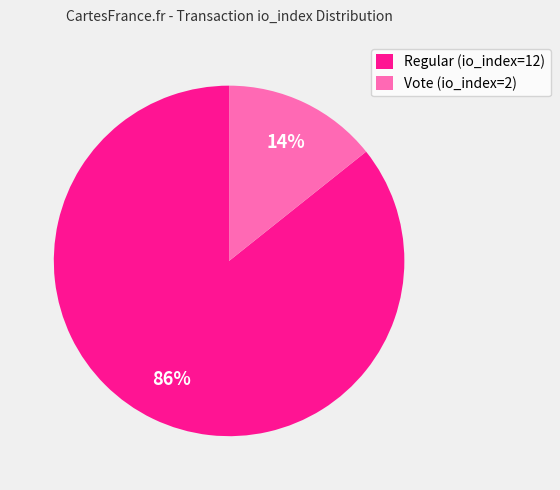

What percentage is the Vote (io_index=2) slice, to the nearest percent?

14%